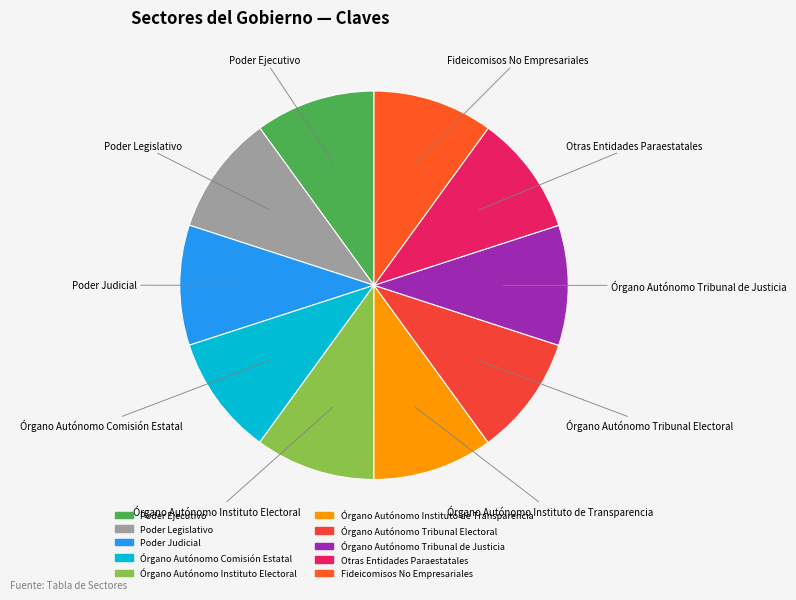

Is it true that Órgano Autónomo Instituto de Transparencia is 4% of the pie?

False